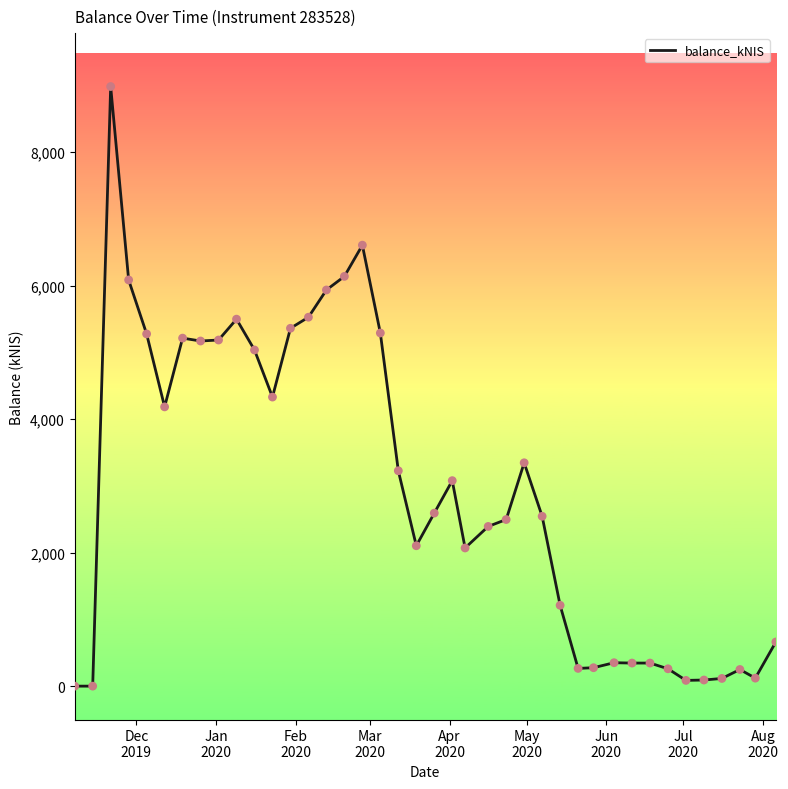

What is the greatest value displayed?

8980.1